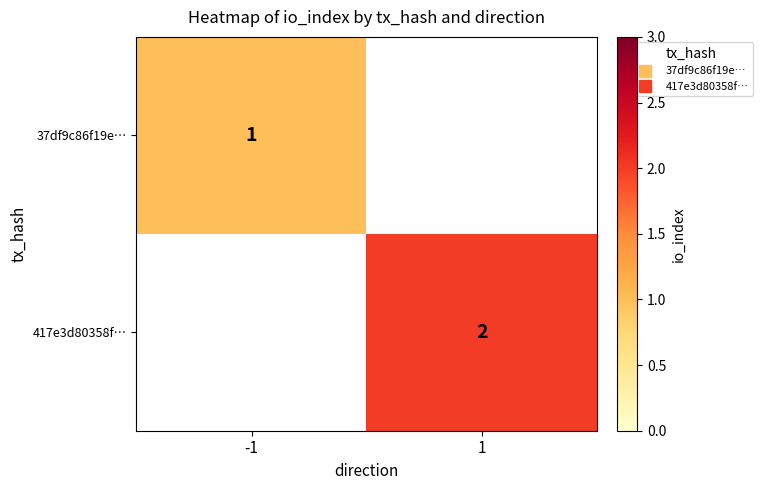

How many categories are shown in the chart?

2